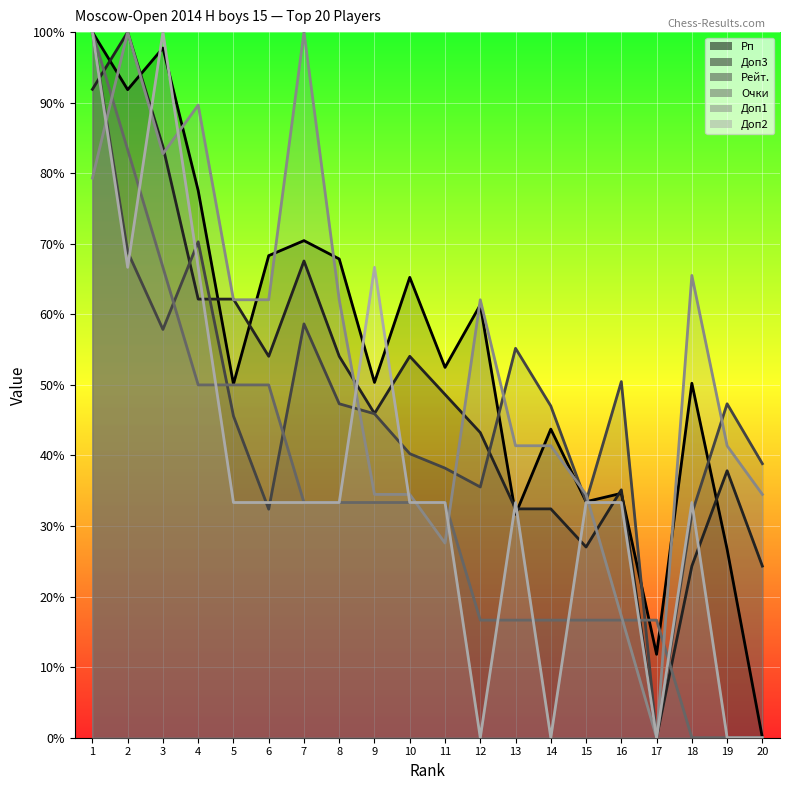

What is the value of the Доп3 point at the 14th from the left?

32.4